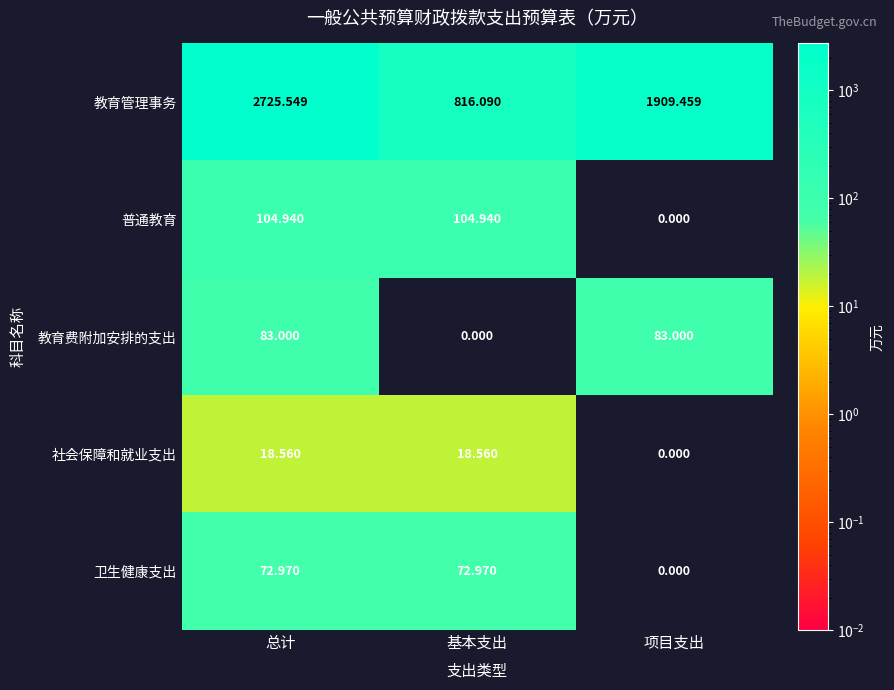

What is the difference between the highest and lowest values at 项目支出?

1909.5